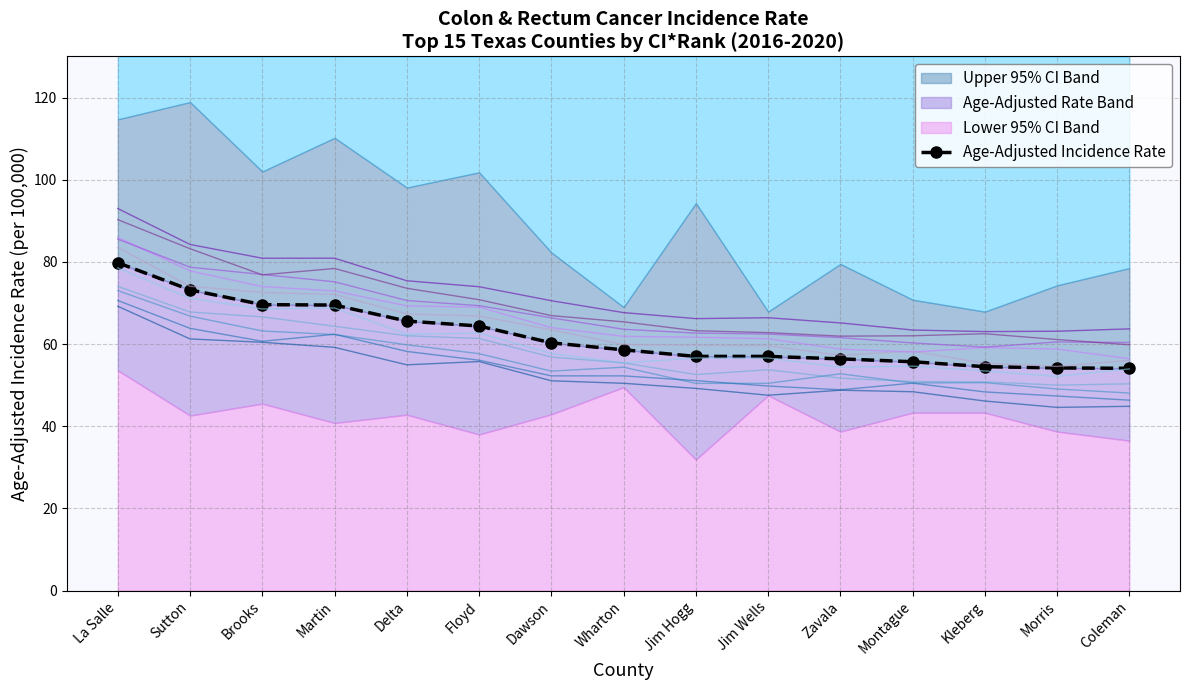

The chart shows a value of 37.1 at Floyd. True or false?

False